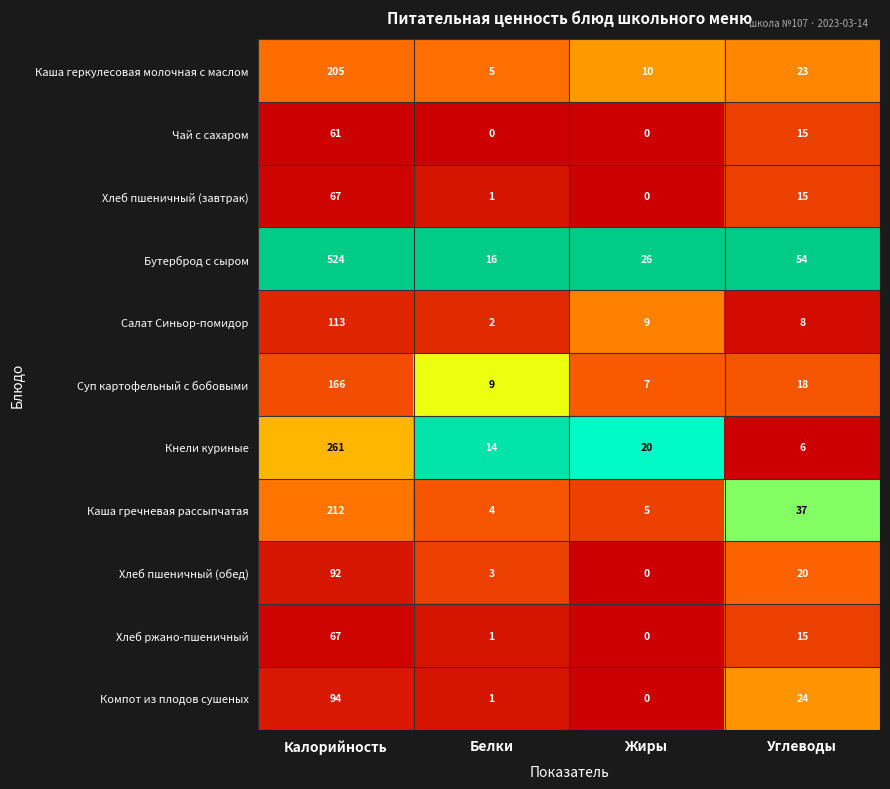

Which series has the largest range (max minus min)?

Бутерброд с сыром